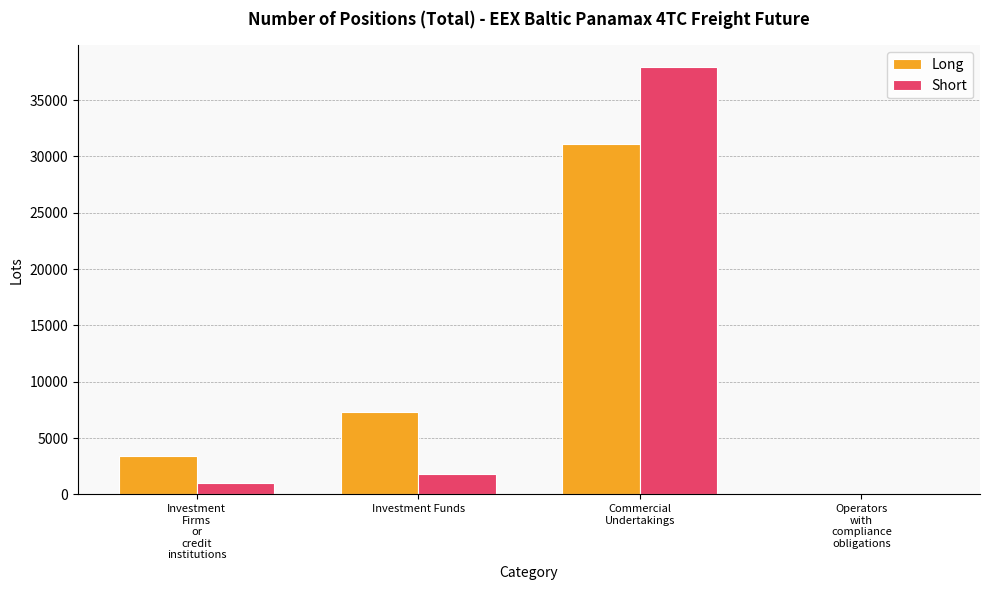

What is the maximum value for Short?

37966.6